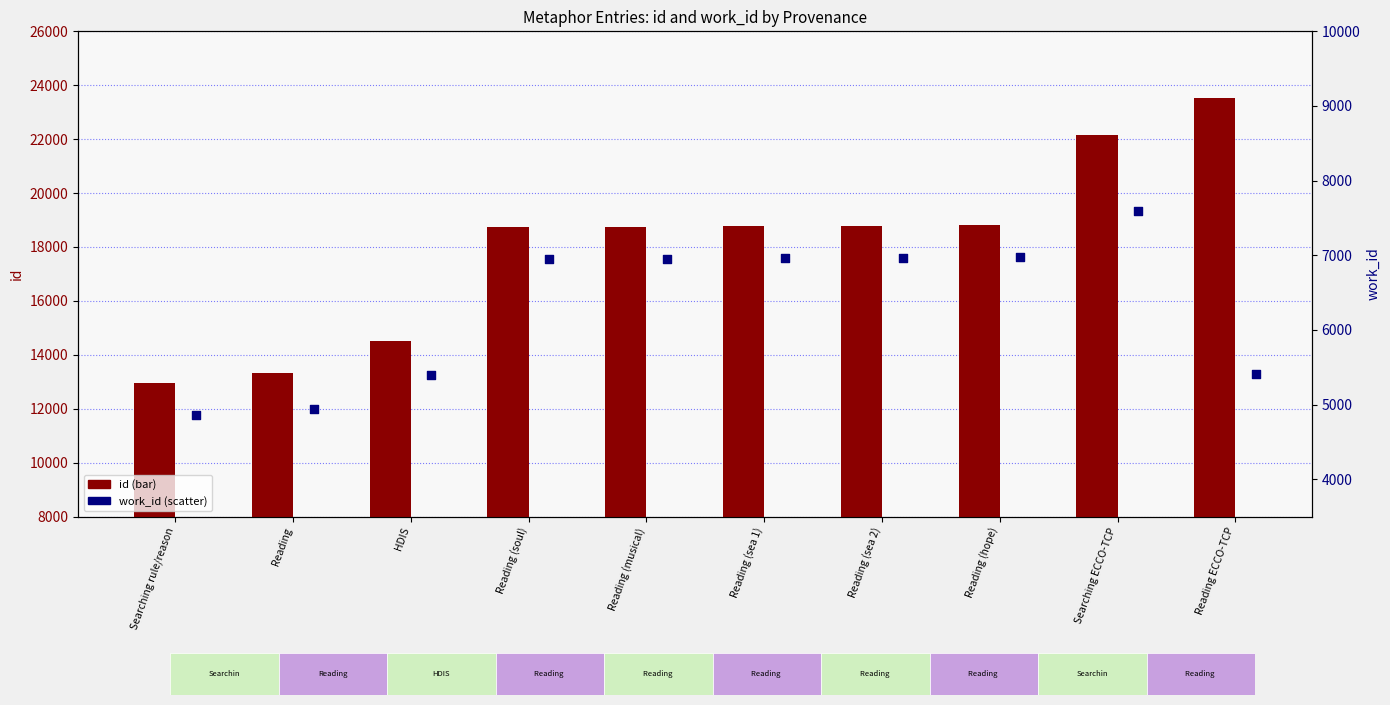

What is the total value across all series at Reading (soul)?

25698